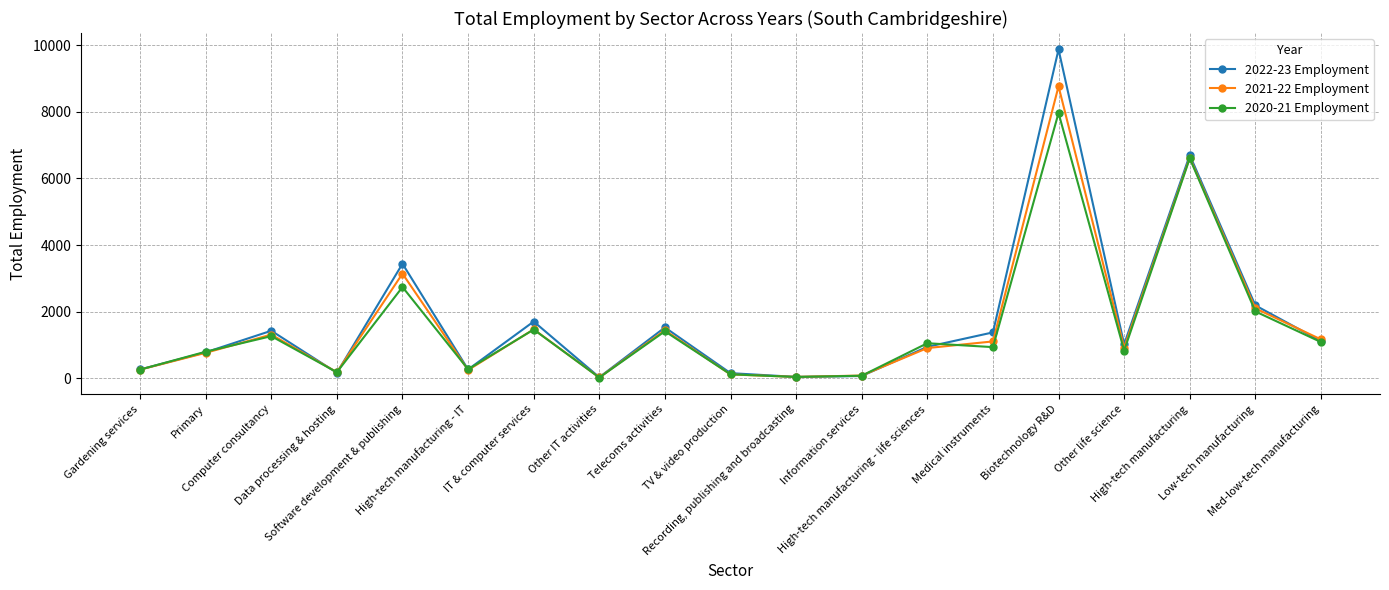

What value does the 2021-22 Employment series have at Biotechnology R&D, to the nearest 100?

8800